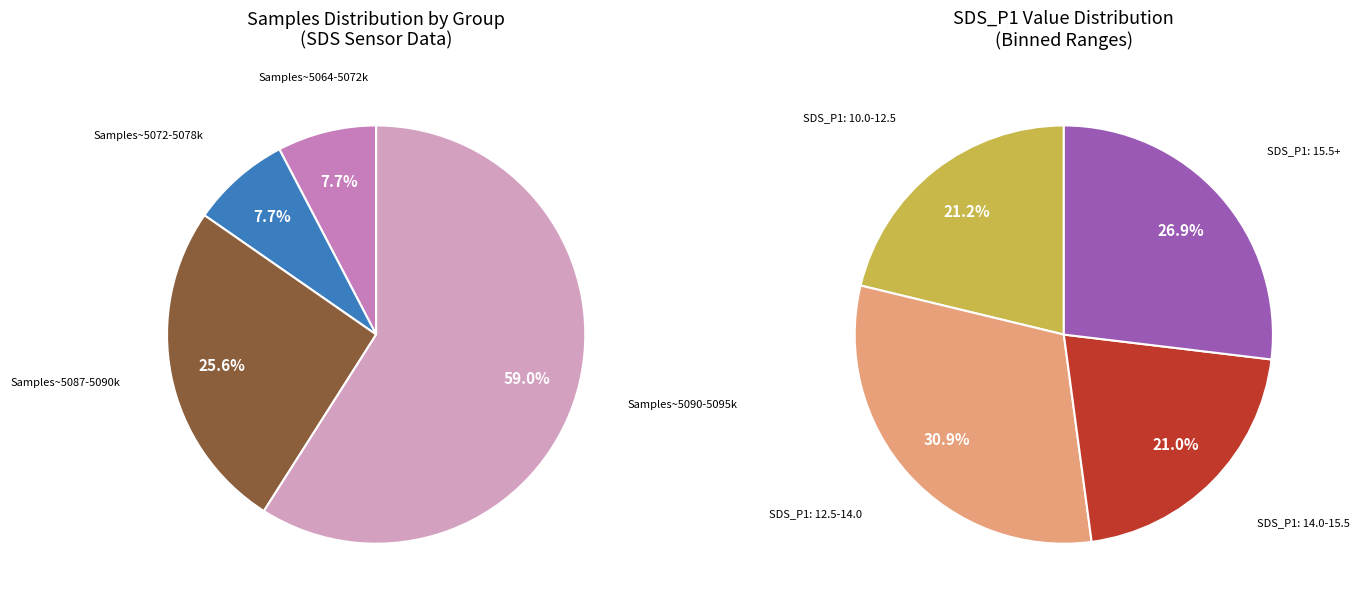

How many segments does this pie chart have?

4